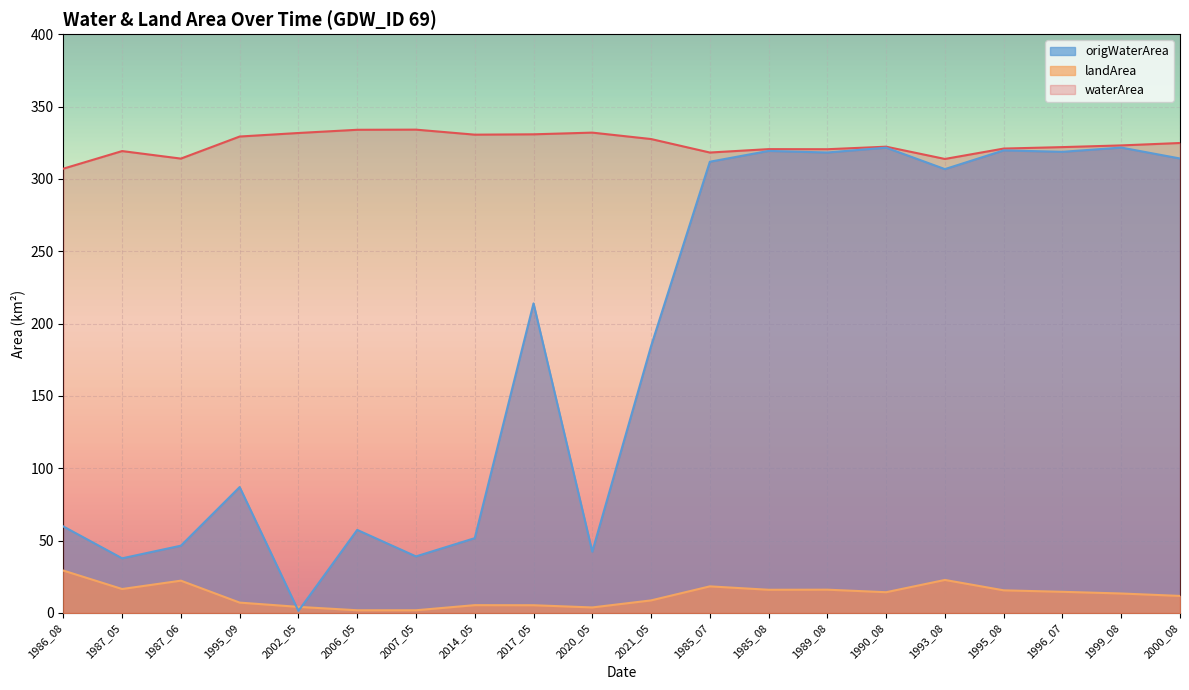

Reading right to left, what are all the values shown in this chart?

waterArea: 324.8	323.1	321.9	320.9	313.8	322.2	320.5	320.6	318.2	327.5	332.0	330.8	330.6	334.0	333.9	331.7	329.3	314.0	319.2	307.1
landArea: 11.8	13.5	14.6	15.7	22.8	14.3	16.1	16.0	18.4	8.7	3.8	5.3	5.4	1.9	1.9	4.2	7.2	22.3	16.6	29.3
origWaterArea: 314.1	321.6	318.7	319.7	306.8	321.6	318.2	319.3	311.8	184.4	42.4	213.9	51.7	39.1	57.4	1.4	87.0	46.5	37.8	59.8